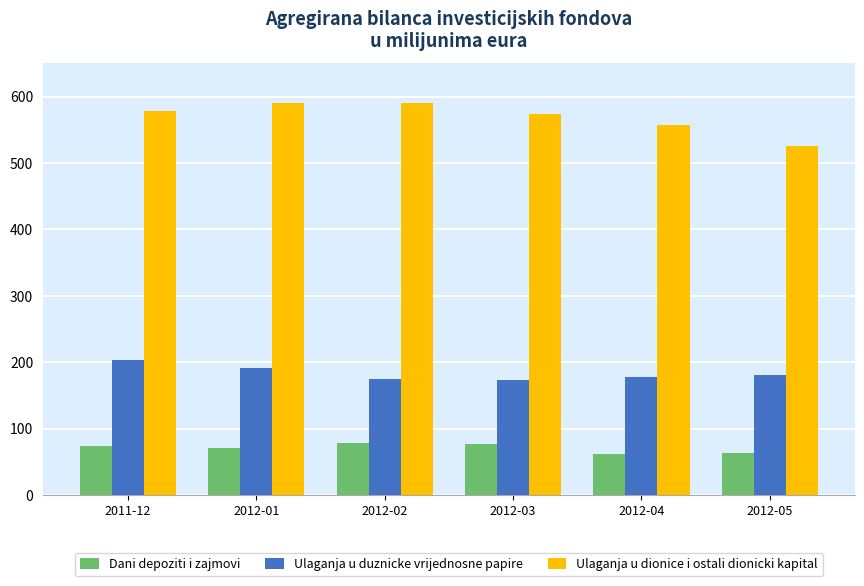

Which series changed the most between 2012-04 and 2012-05?

Ulaganja u dionice i ostali dionicki kapital